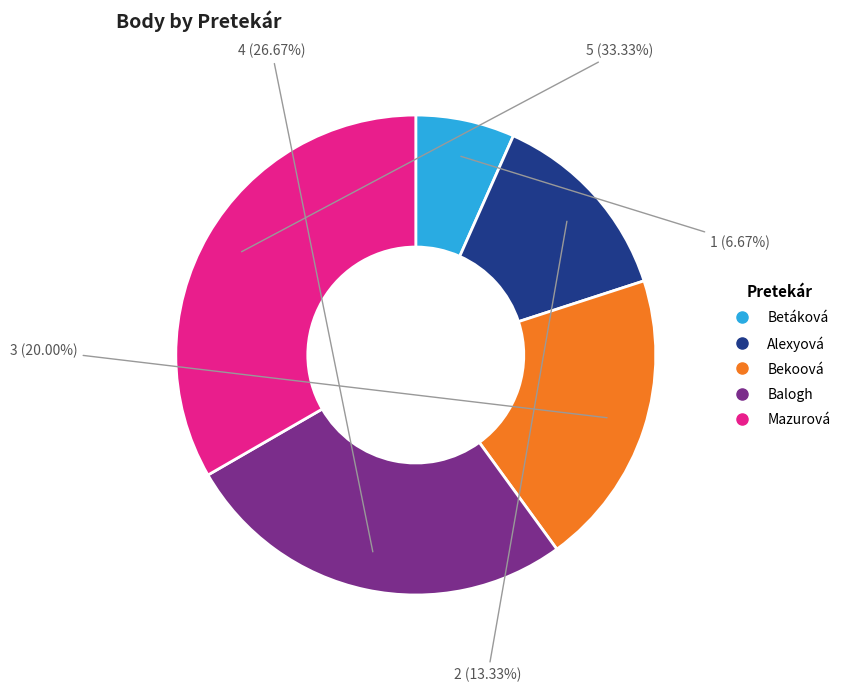

Rank the categories by value from highest to lowest.

Mazurová, Balogh, Bekoová, Alexyová, Betáková